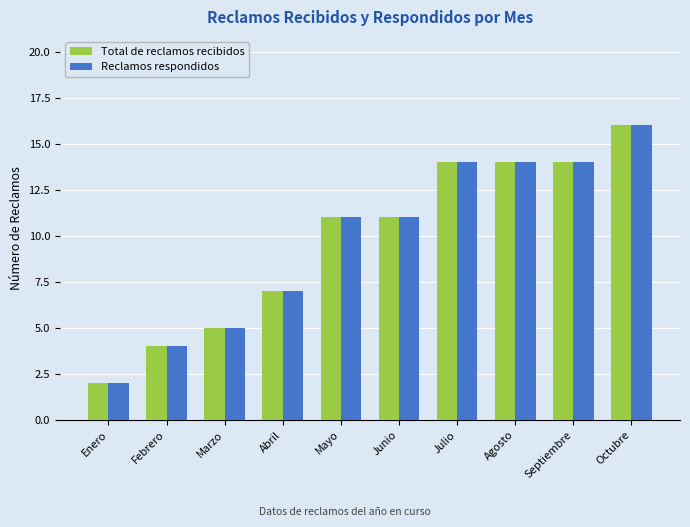

The Reclamos respondidos series shows 6 at Agosto. True or false?

False